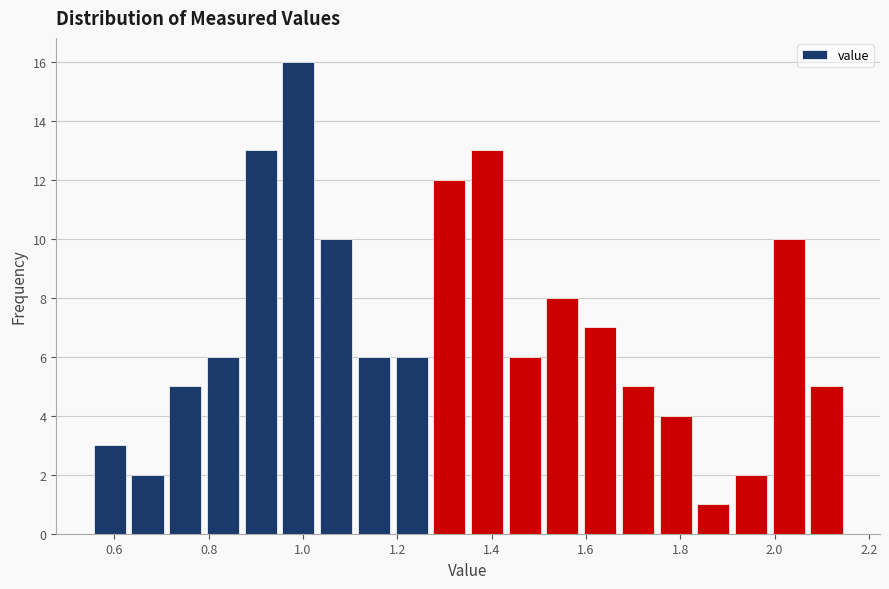

How tall is the bar that spans 1.51 to 1.59 on the x-axis? Neither the bar edges nor the heights are printed on the chart, so give them approximately, as read against the axes.

8